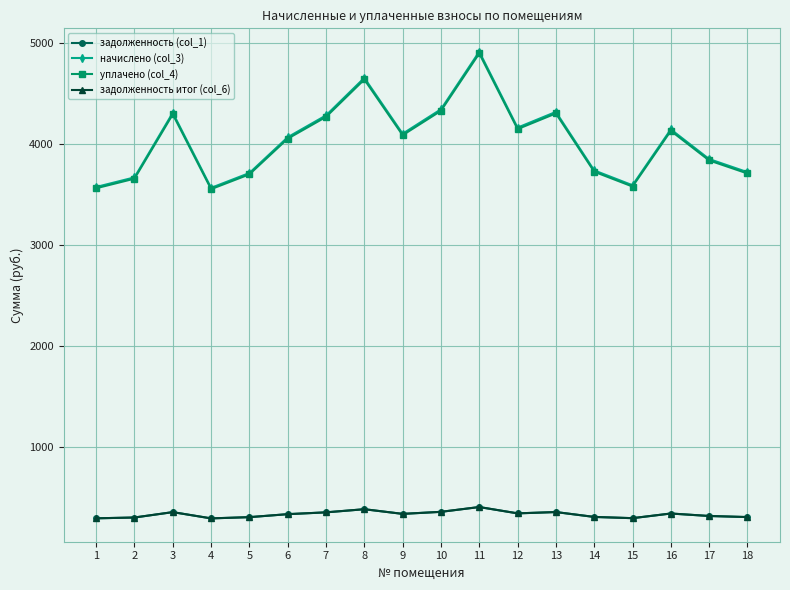

What is the greatest value displayed?

4916.2